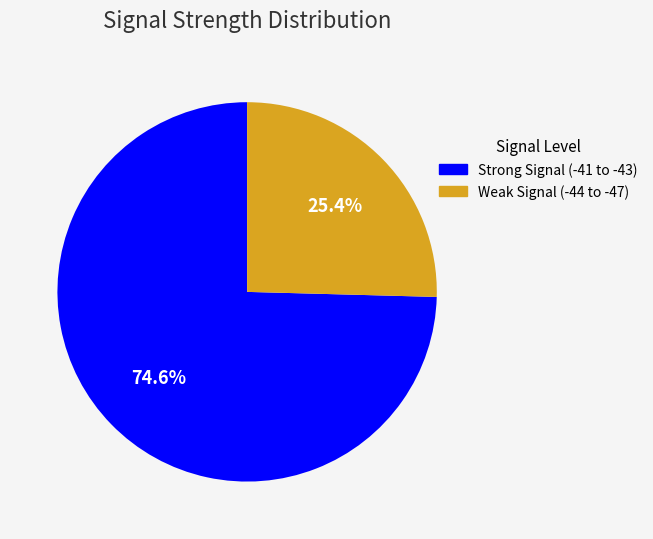

Does Strong Signal (-41 to -43) represent more than half of the total?

Yes